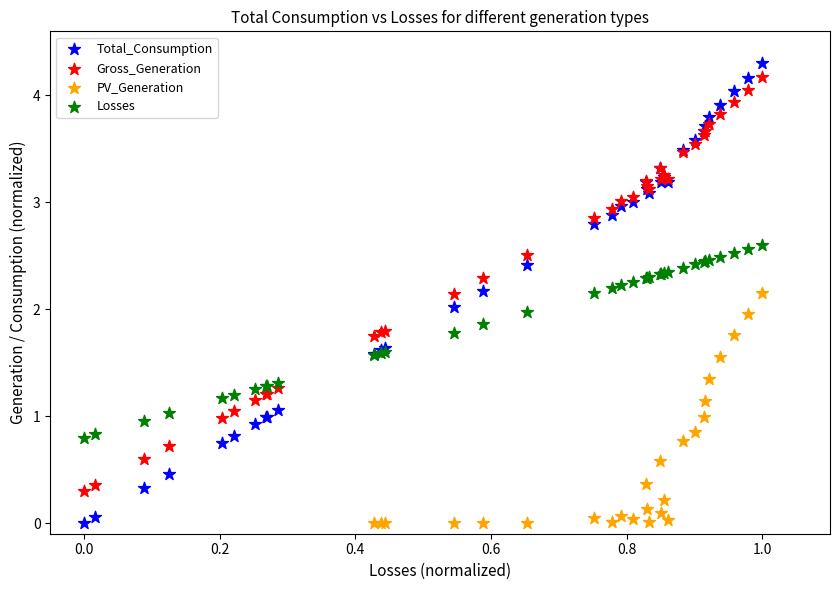

What are all the series names shown in the legend?

Total_Consumption, Gross_Generation, PV_Generation, Losses